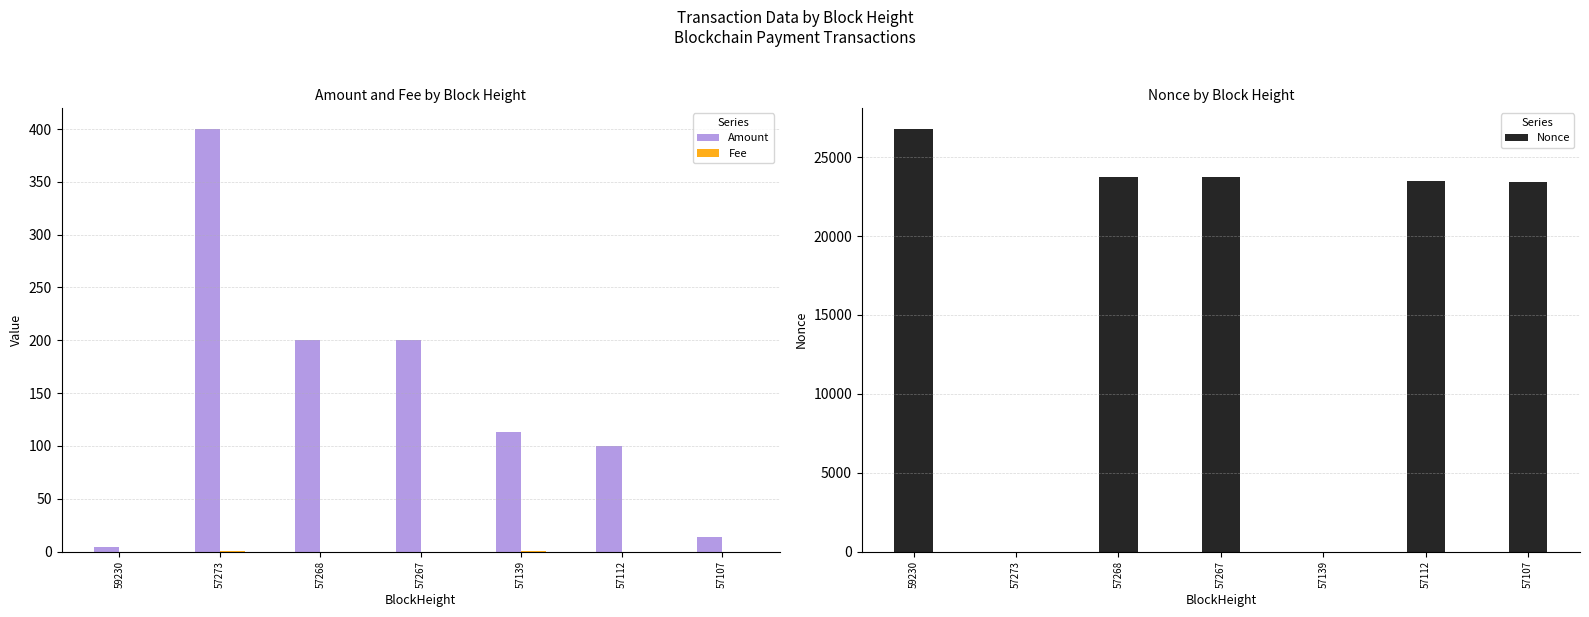

Reading left to right, extract all data points from this chart.

Amount: 4.8	400.0	200.1	200.0	112.9	100.0	14.0
Fee: 0.0	0.1	0.0	0.0	0.1	0.0	0.0
Nonce: 26786.0	1.0	23776.0	23774.0	0.0	23524.0	23461.0